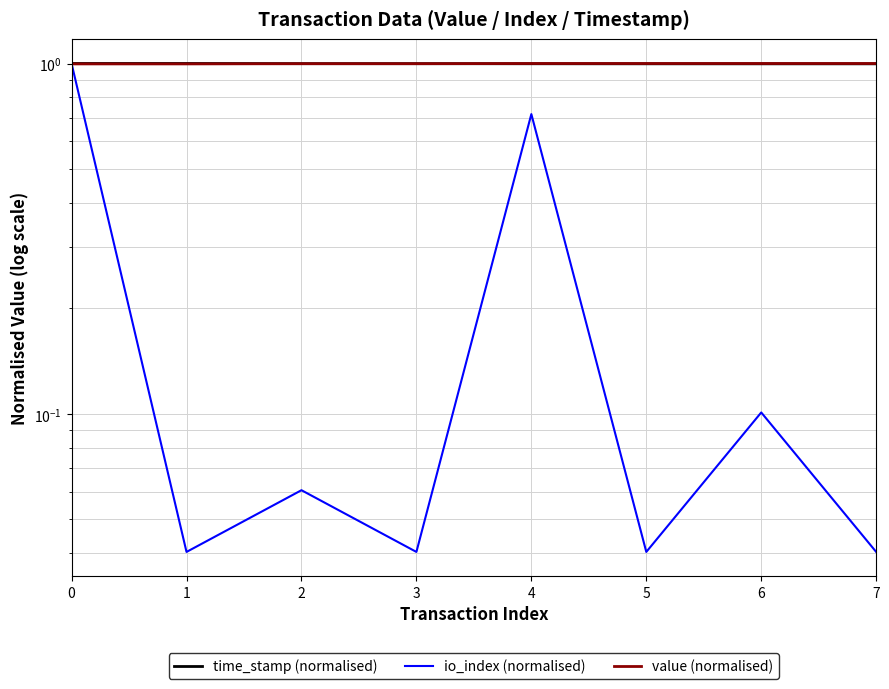

Is it true that io_index (normalised) equals 0.0 at 5?

False